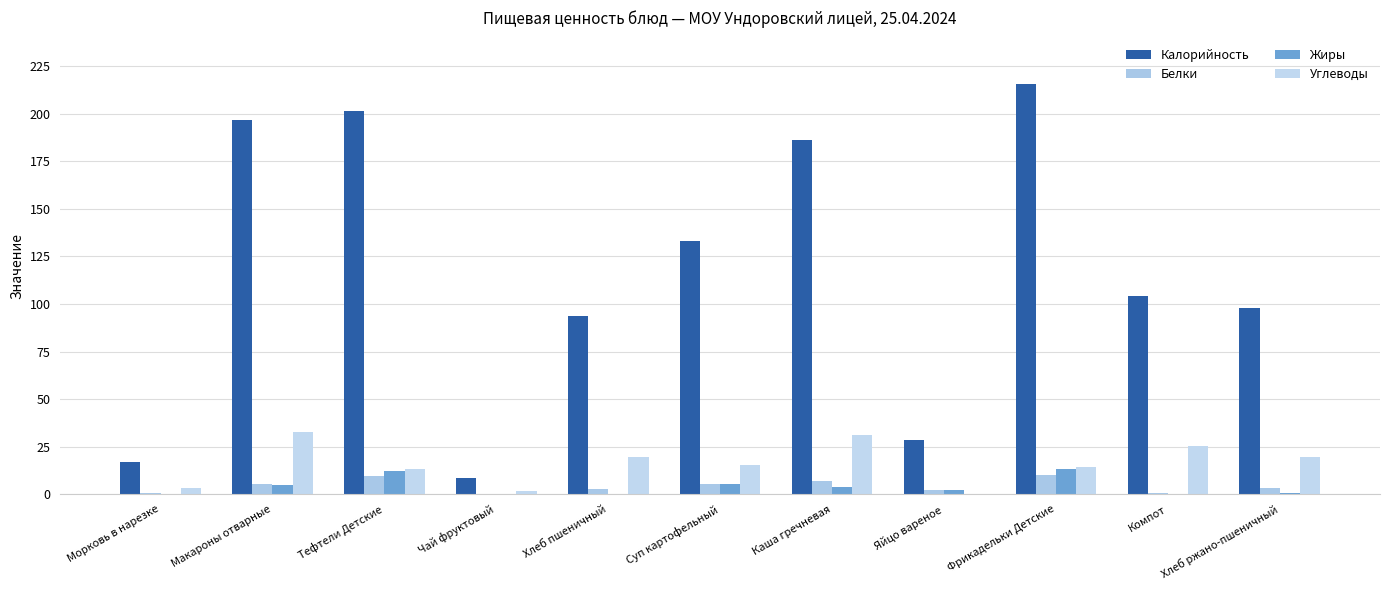

How many data points in Углеводы are above 15?

6